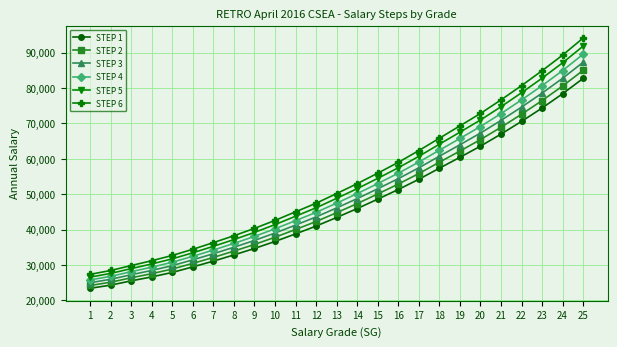

What is the difference between the second highest and minimum values in the STEP 6 series?

61955